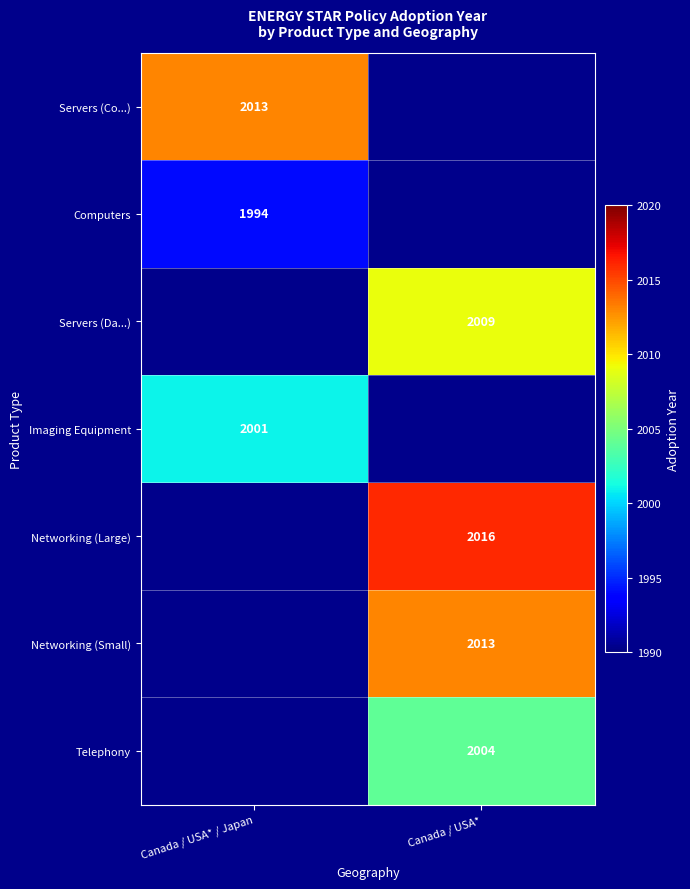

Which label corresponds to the largest value in the chart?

Canada / USA*